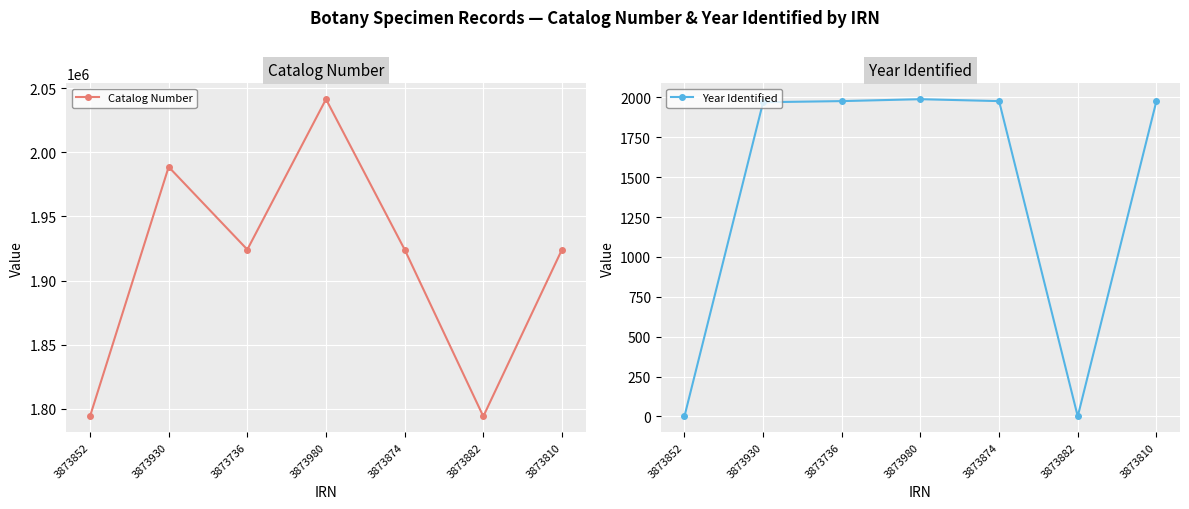

Rank the categories by Catalog Number value from lowest to highest.

3873882, 3873852, 3873736, 3873810, 3873874, 3873930, 3873980